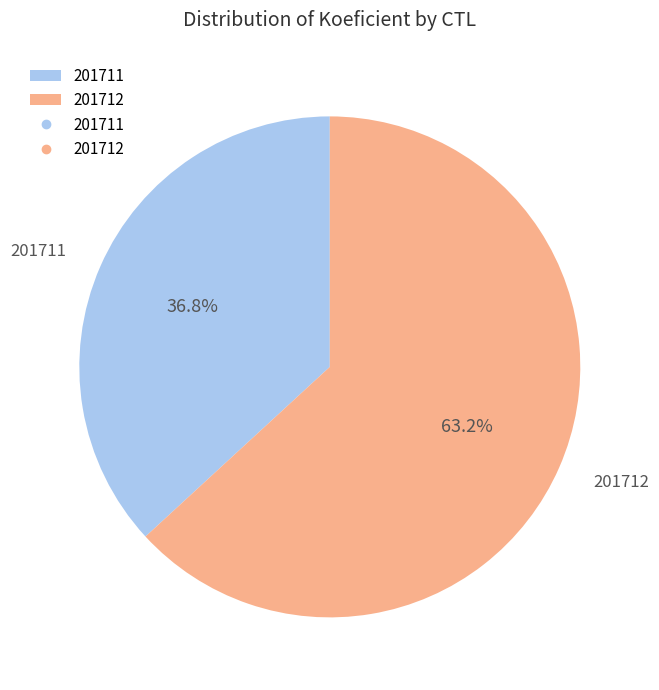

How many segments does this pie chart have?

2